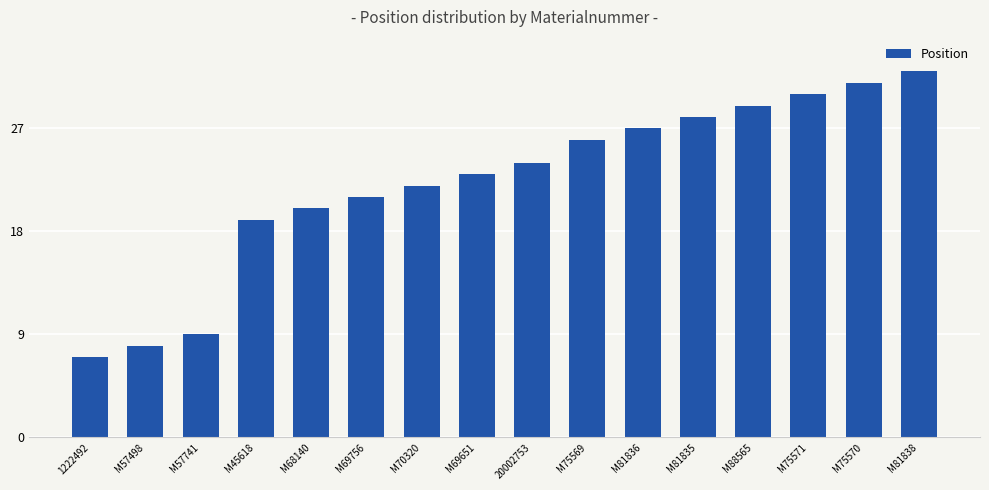

Between M68140 and M45618, which is larger?

M68140